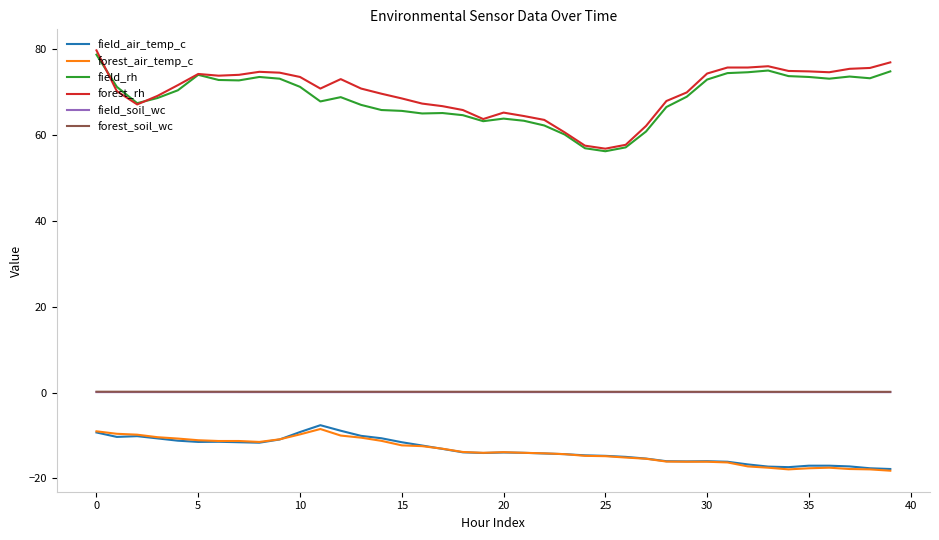

True or false: field_air_temp_c and forest_rh intersect in this chart.

False